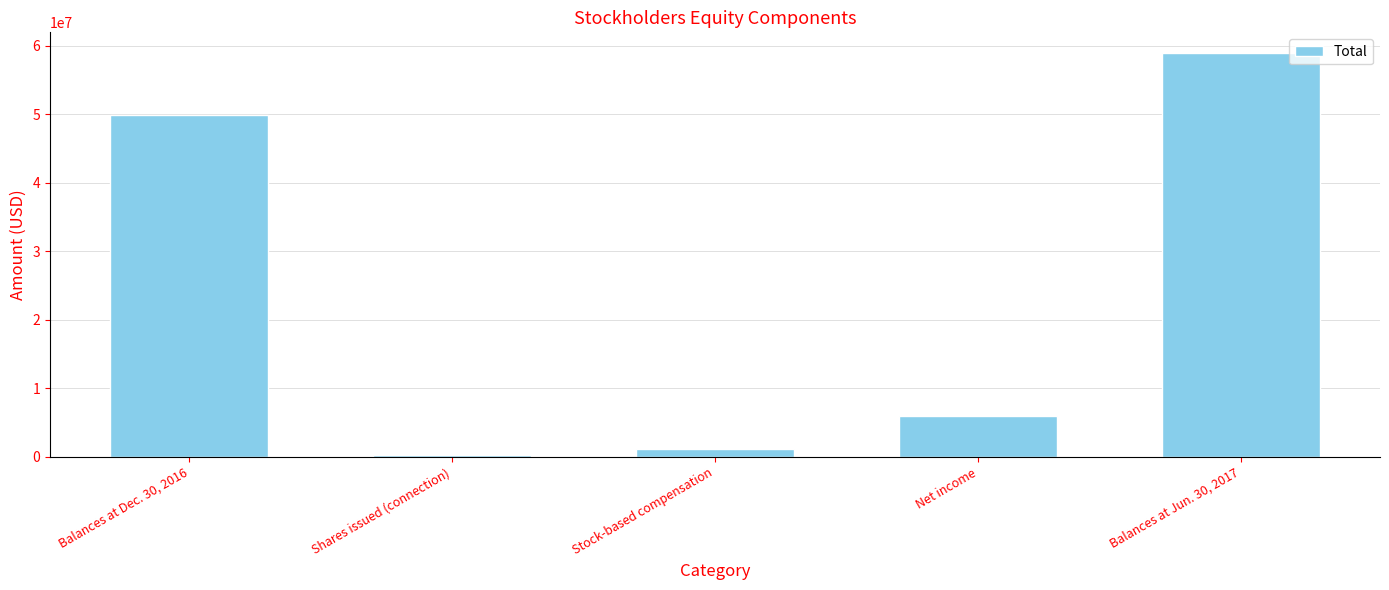

True or false: the data shows 344000 at Shares issued (connection).

True